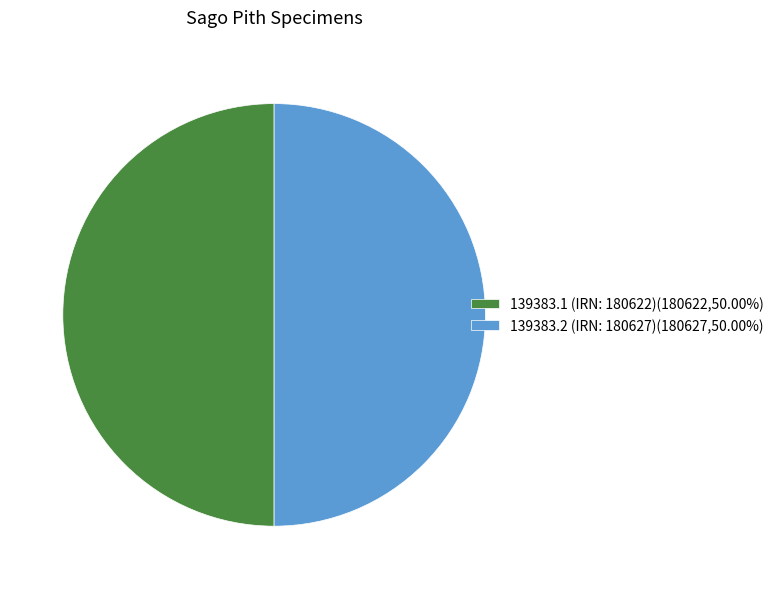

How many segments does this pie chart have?

2